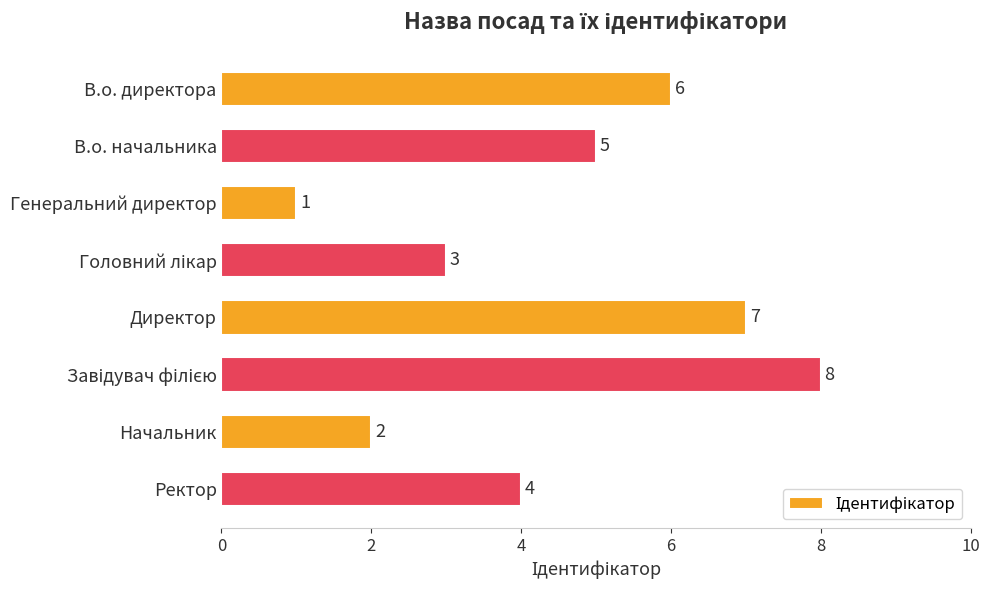

What is the greatest value displayed?

8